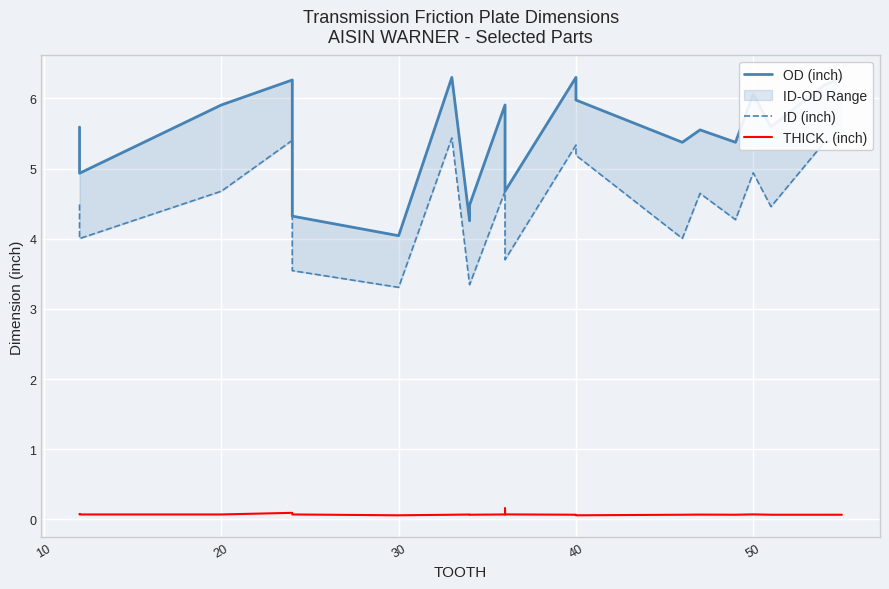

How many values in the ID (inch) series exceed 4?

18